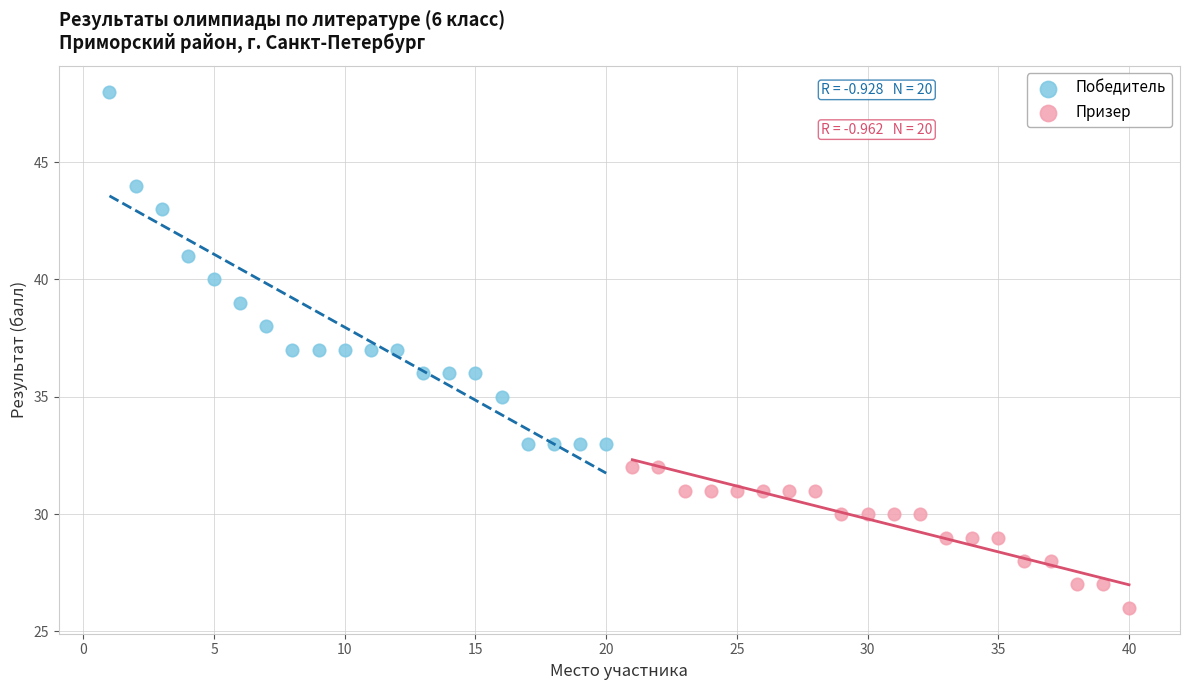

Which series contains the lowest Y value?

Призер